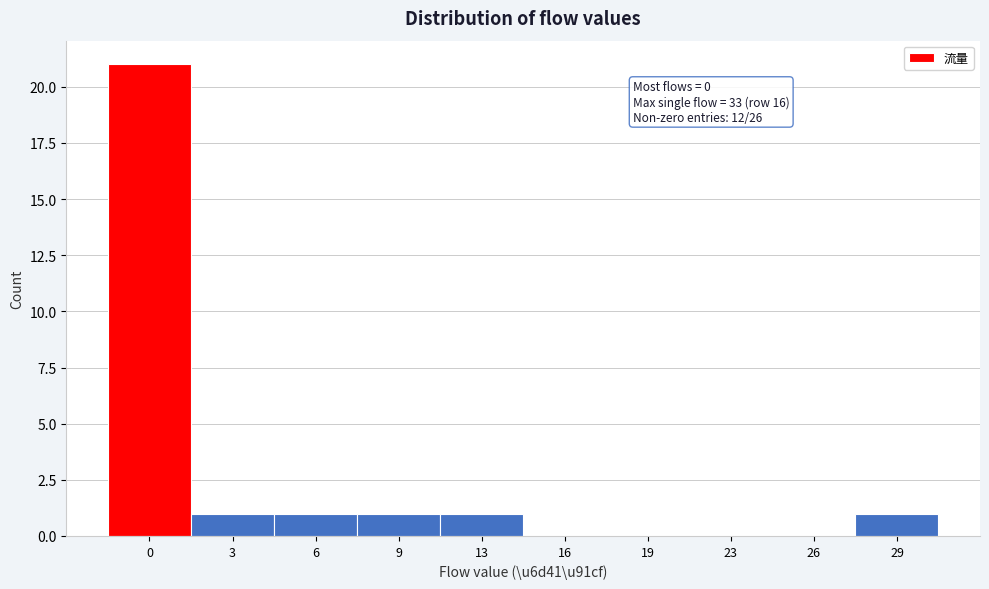

Reading left to right, what are all the values shown in this chart?

0=21	3=1	6=1	9=1	13=1	16=0	19=0	23=0	26=0	29=1